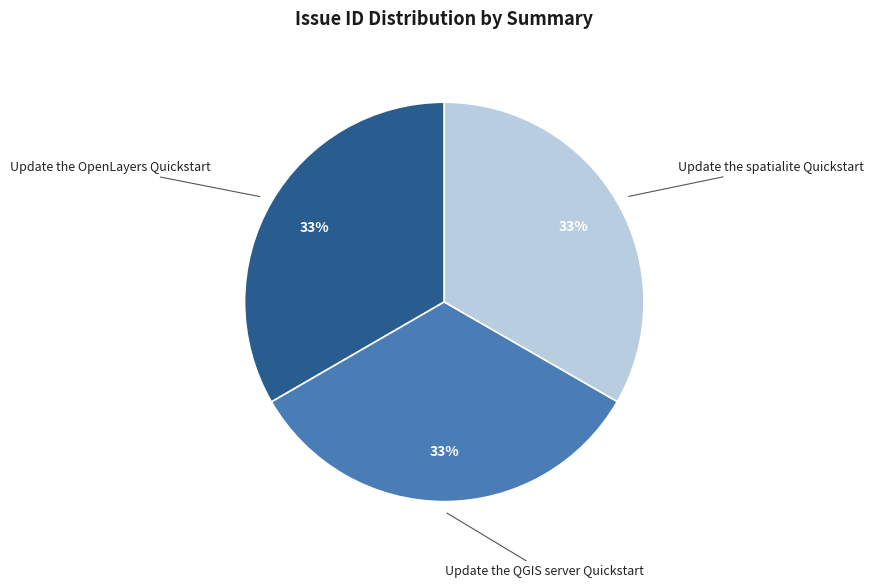

To the nearest percent, what is the combined percentage of Update the OpenLayers Quickstart and Update the QGIS server Quickstart?

67%